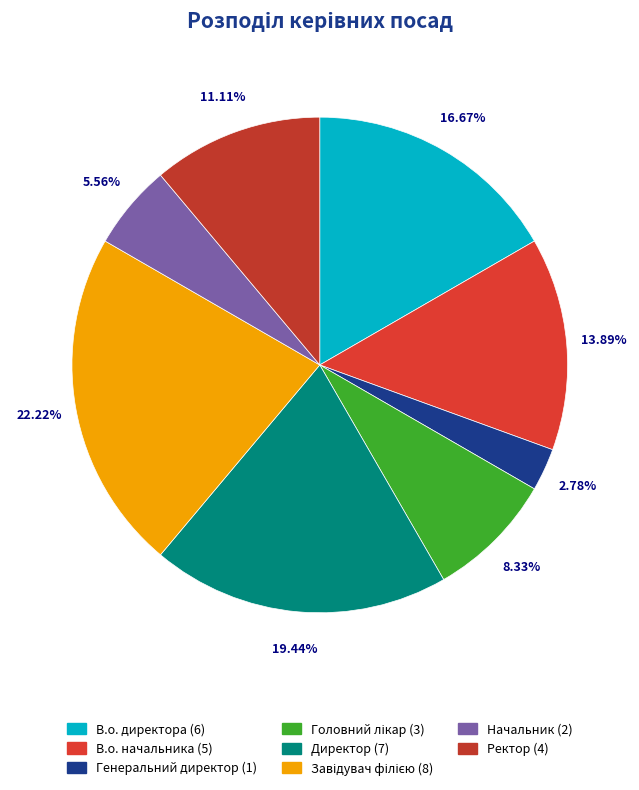

What is the total percentage of Начальник and Директор?

25.0%